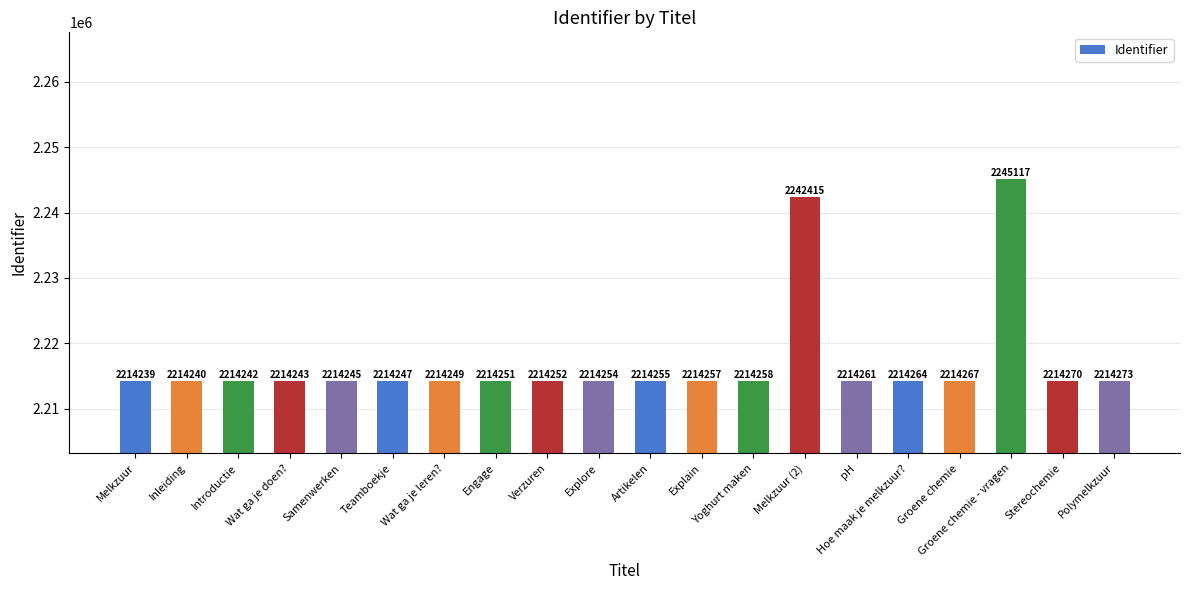

What is the difference between the maximum and second lowest values?

30877